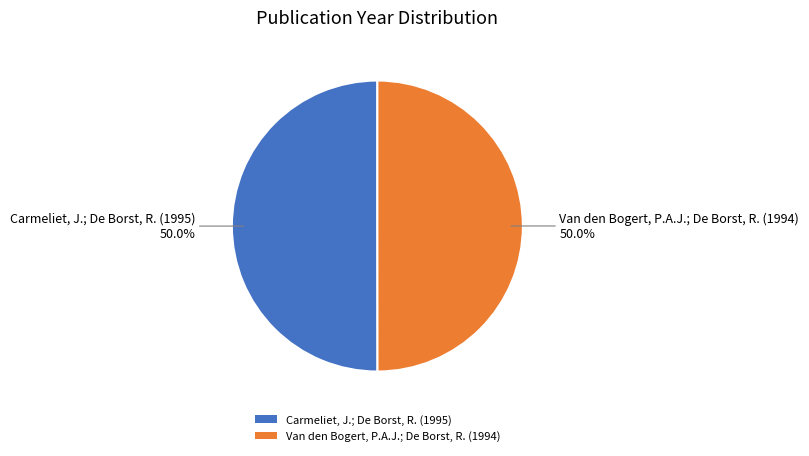

Approximately how many times larger is the value at Carmeliet, J.; De Borst, R. (1995) compared to Van den Bogert, P.A.J.; De Borst, R. (1994)?

1.0